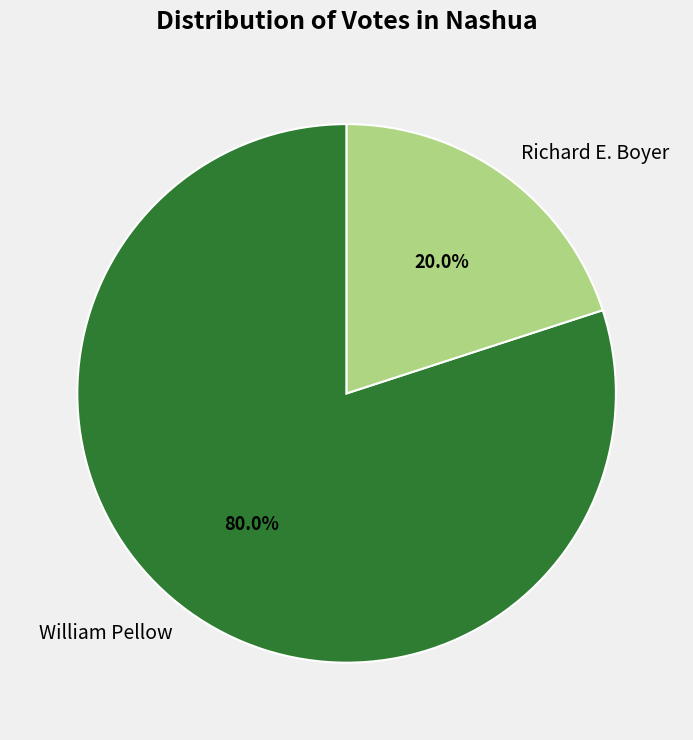

Is it true that Richard E. Boyer is 14% of the pie?

False